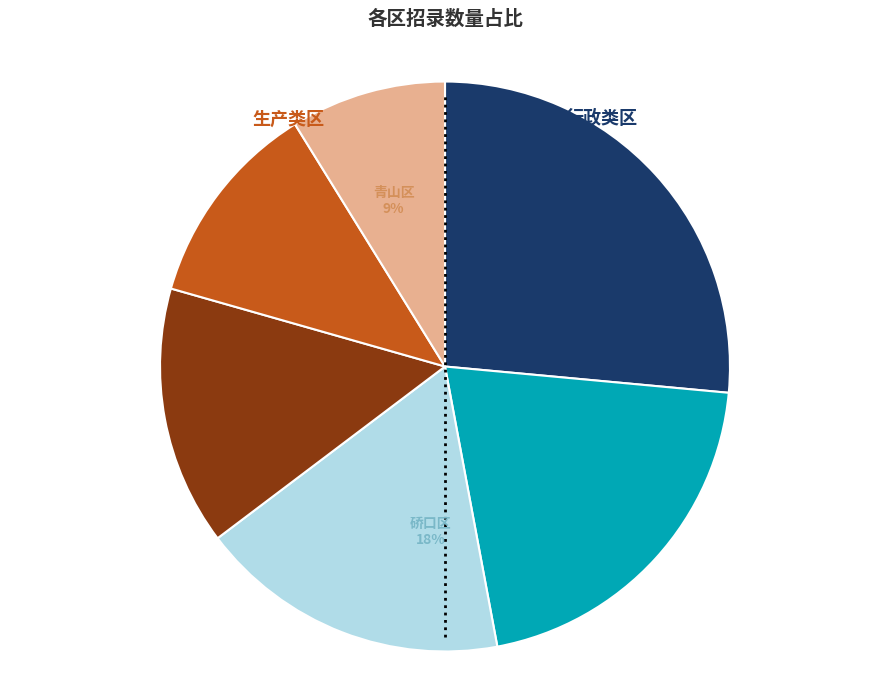

To the nearest percent, what is the average slice percentage?

17%